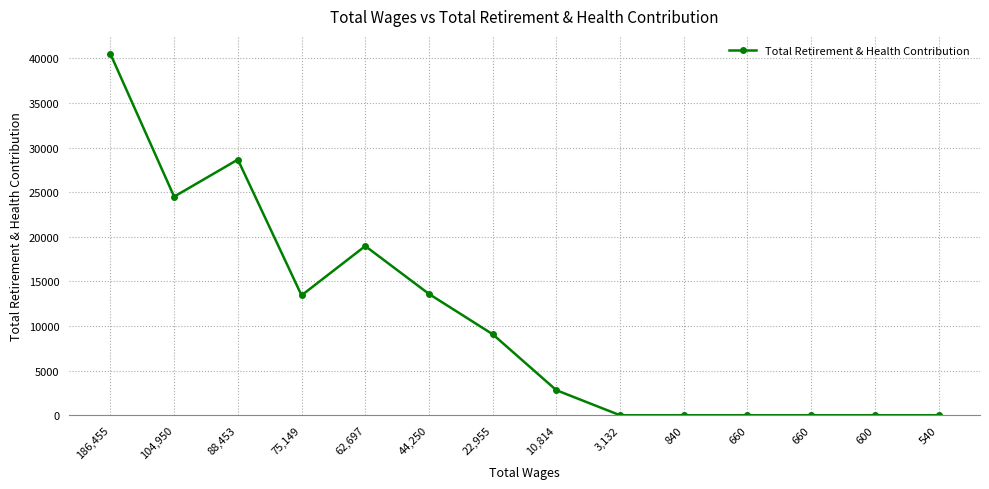

Reading left to right, what are all the values shown in this chart?

186,455=40493	104,950=24501	88,453=28655	75,149=13439	62,697=18963	44,250=13598	22,955=9082	10,814=2808	3,132=0	840=0	660=0	660=0	600=0	540=0